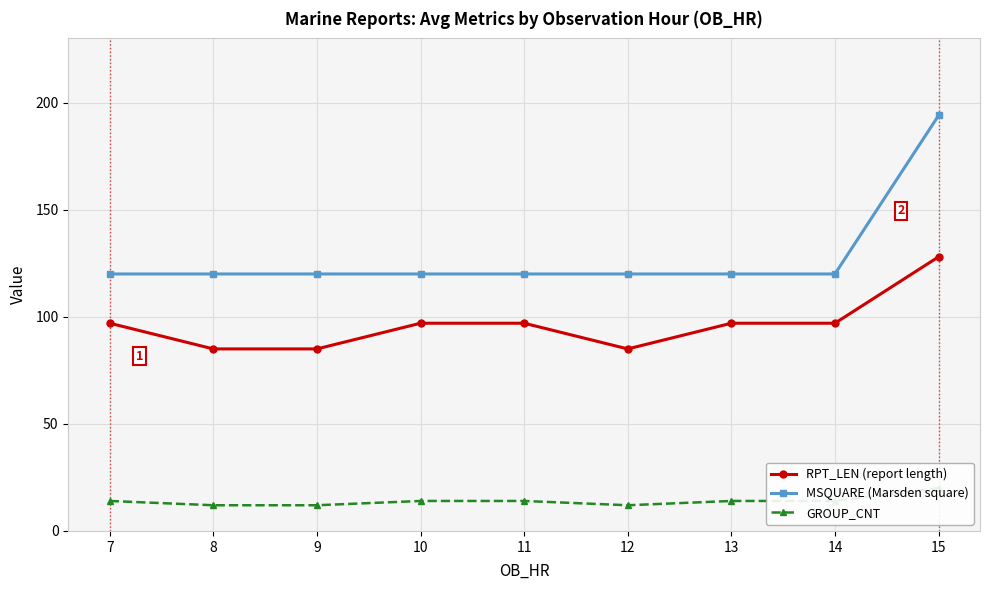

Does the chart display data point markers on the line(s)?

Yes